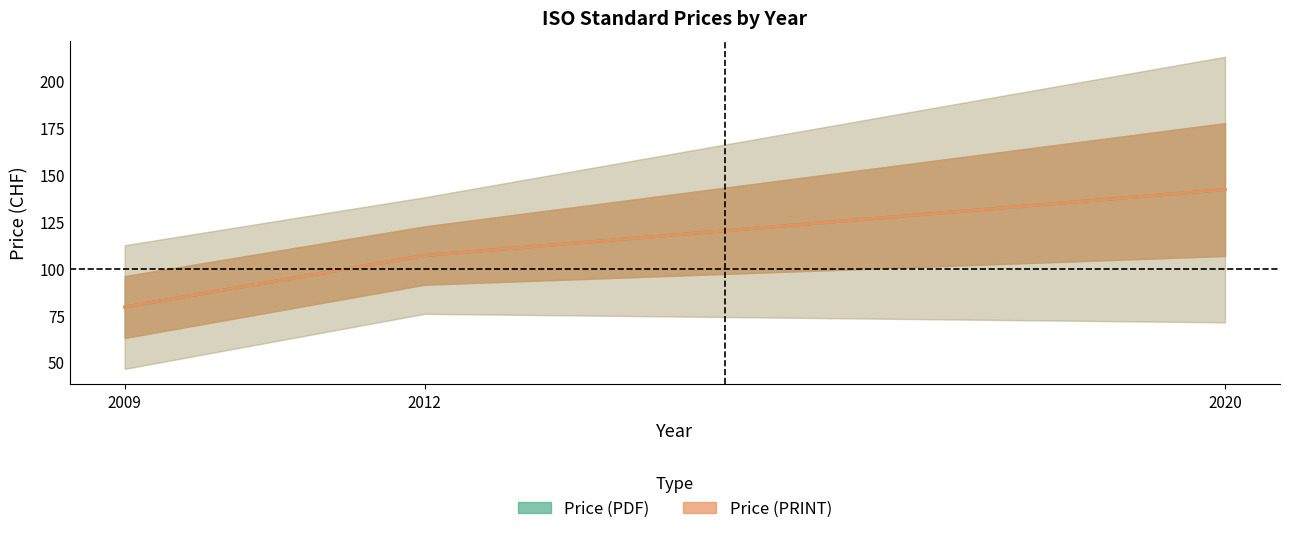

Is this an area chart (filled region under the line)?

No